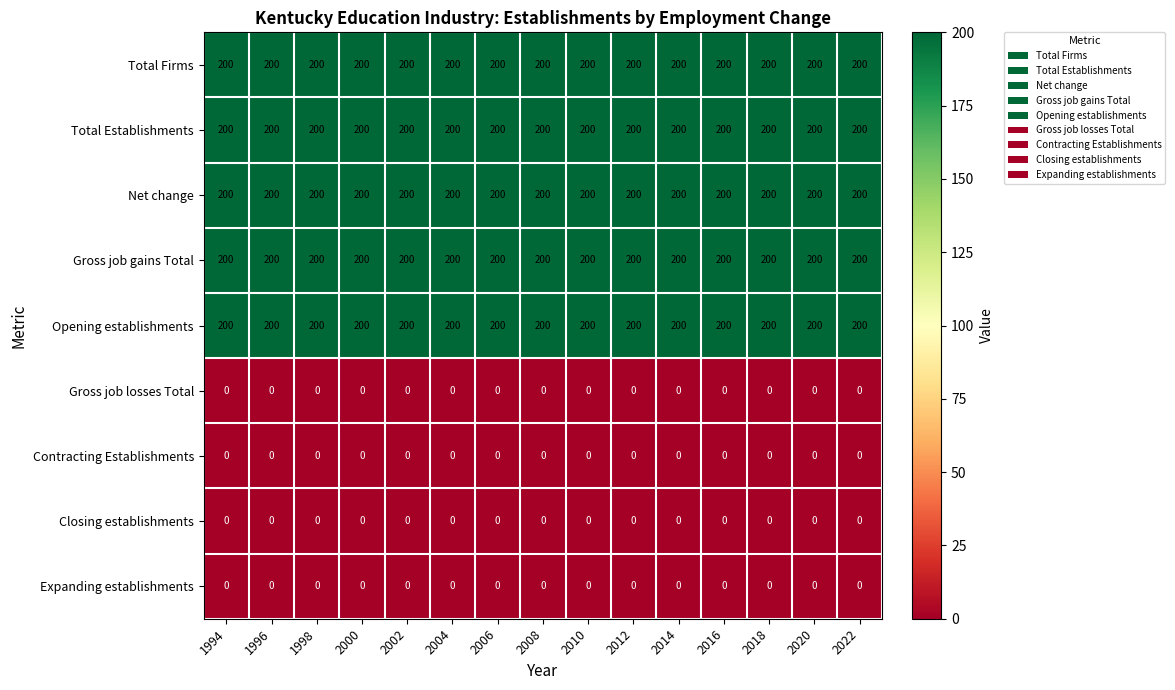

What is the minimum value for Total Firms?

200